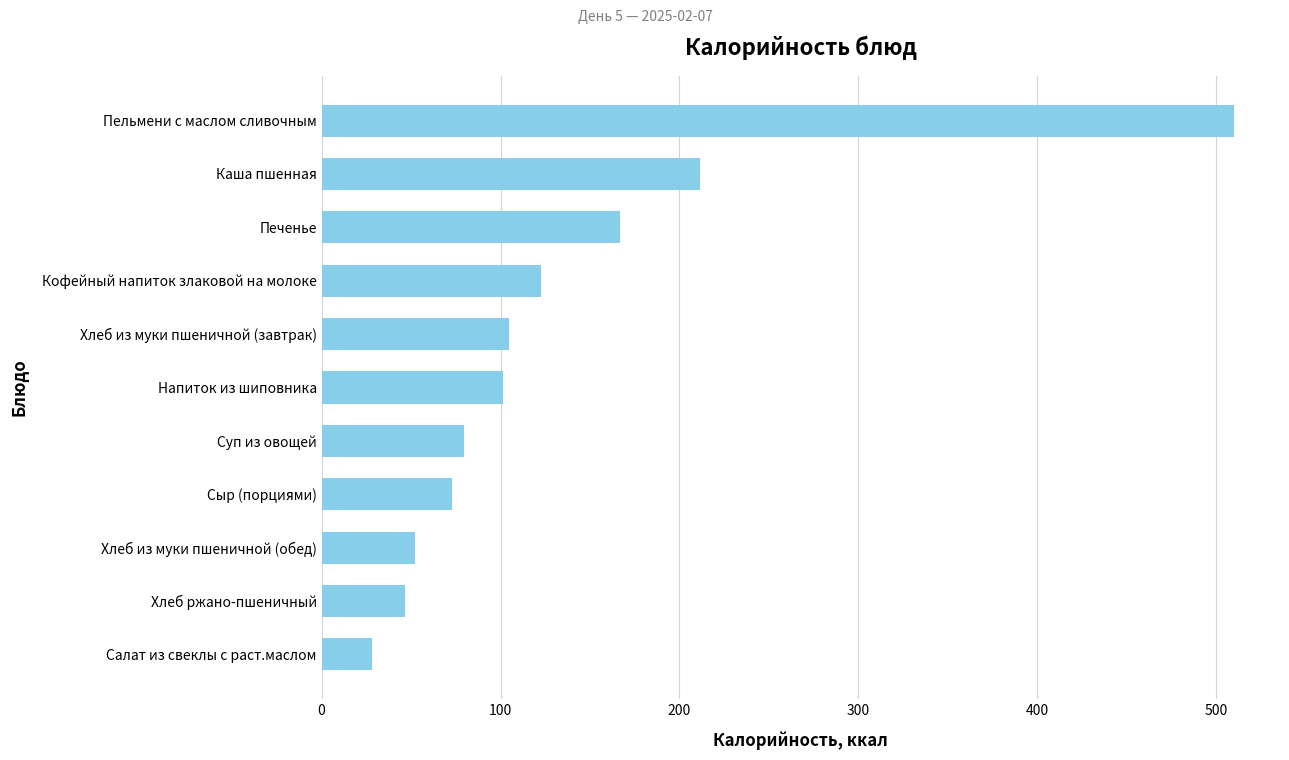

What is the difference between the maximum and second lowest values?

463.8